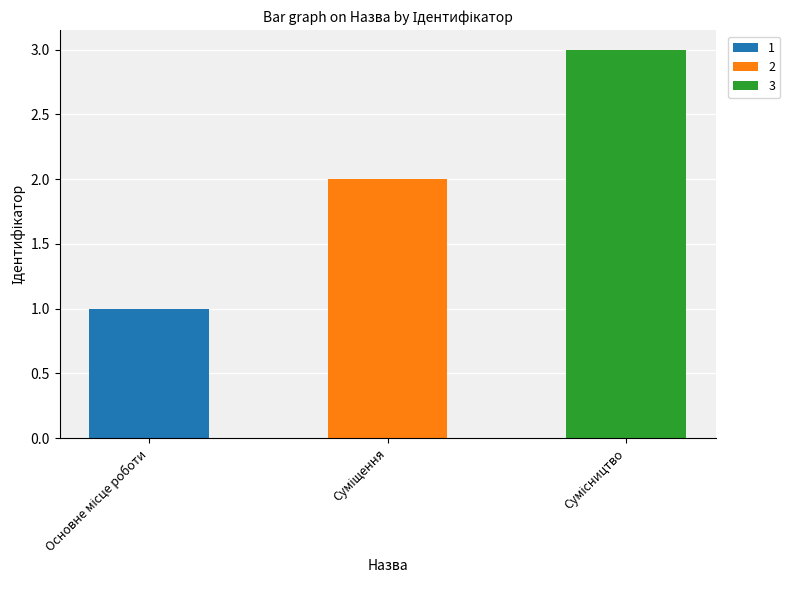

Between Суміщення and Сумісництво, which is larger?

Сумісництво